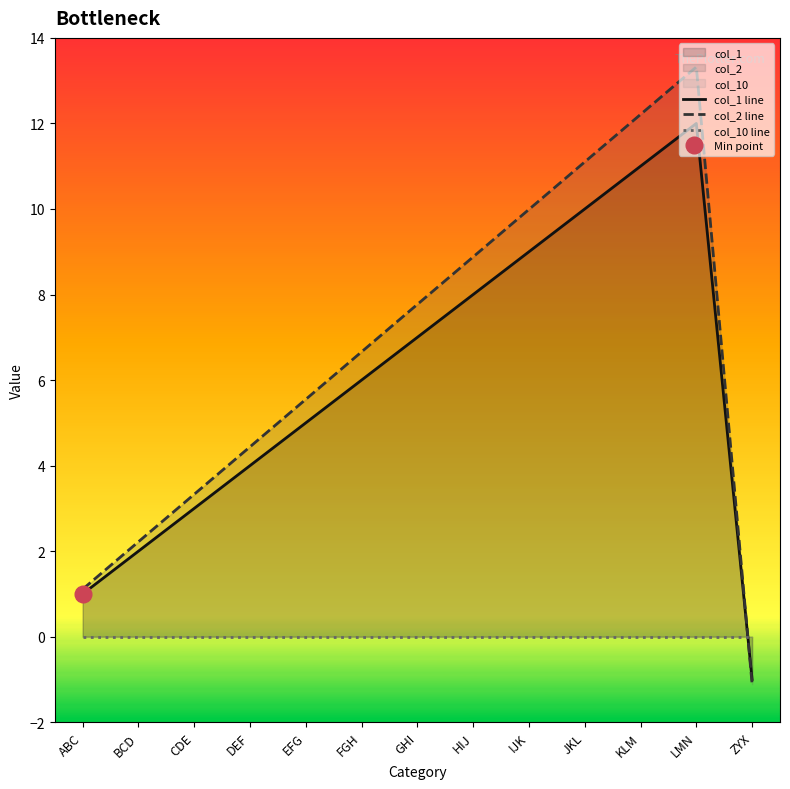

What is the smallest value displayed?

-1.1